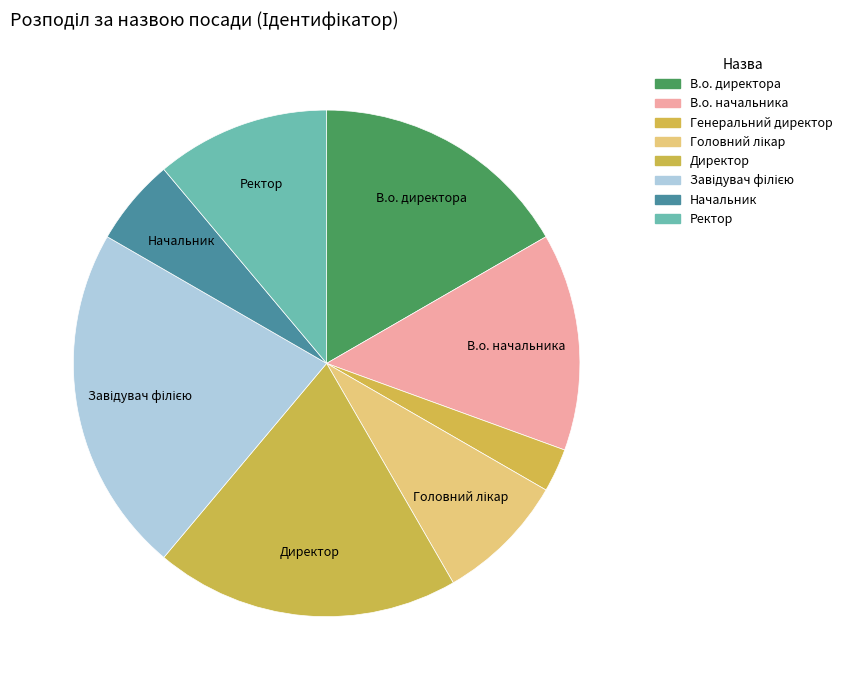

Between Завідувач філією and В.о. директора, which is larger?

Завідувач філією